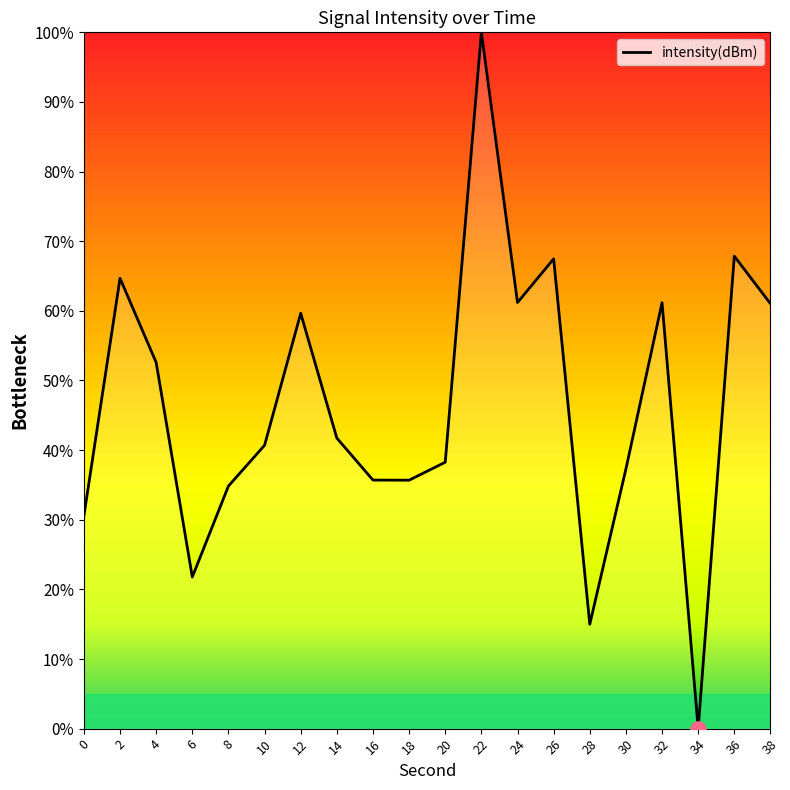

What is the change in value from 12 to 26?

+7.8